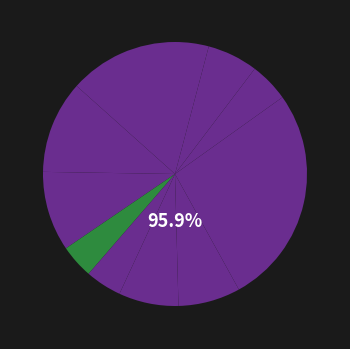

What percentage is the хлеб ржаной slice, to the nearest percent?

4%